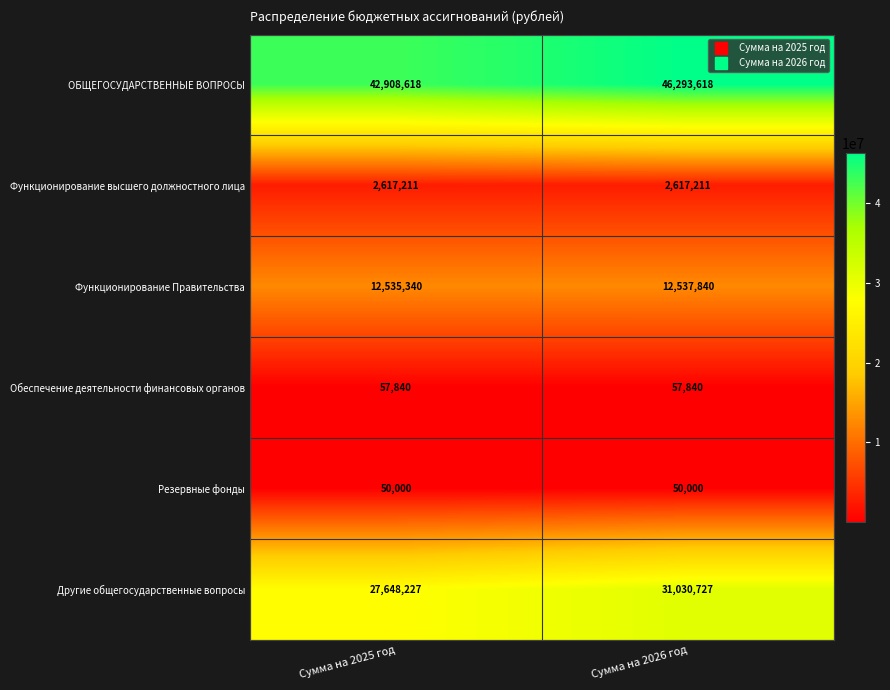

What value does the Обеспечение деятельности финансовых органов series have at Сумма на 2025 год?

57840